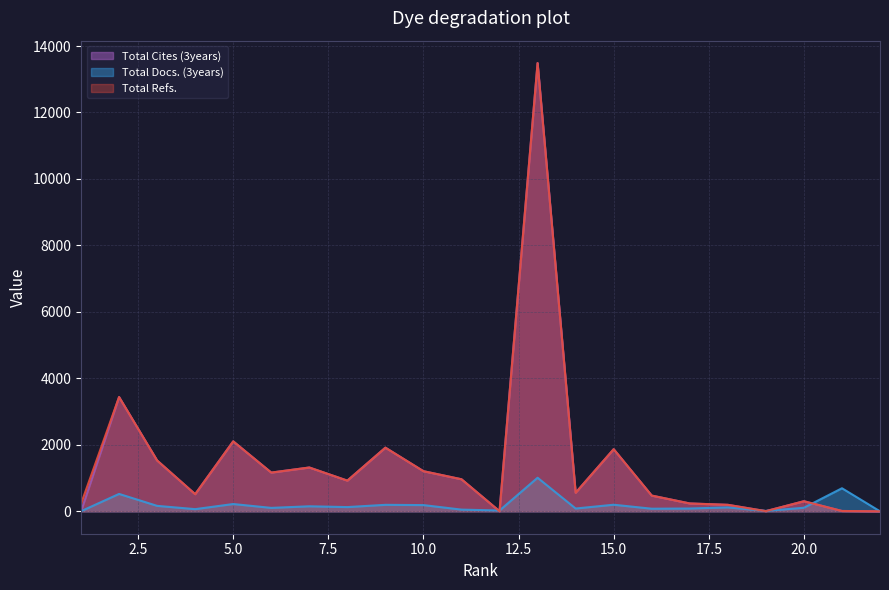

Count the number of categories in the chart.

22